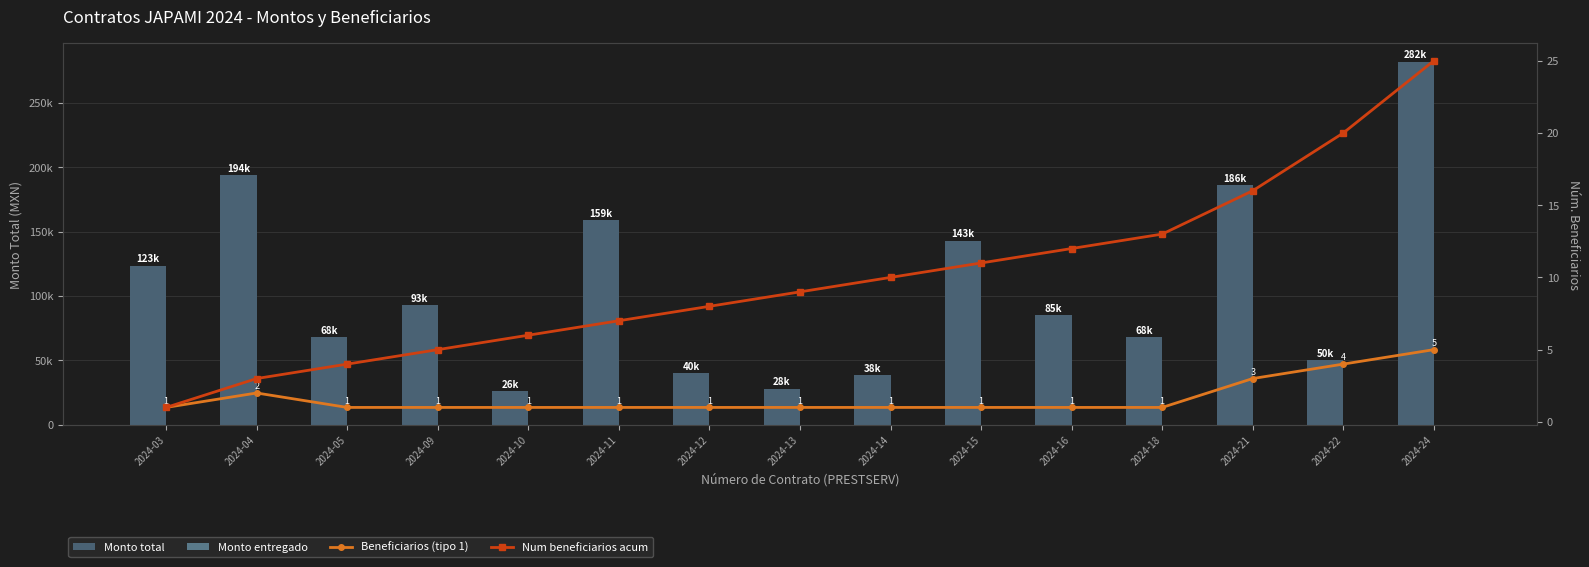

What value does the Beneficiarios (tipo 1) series have at 2024-09?

1.0